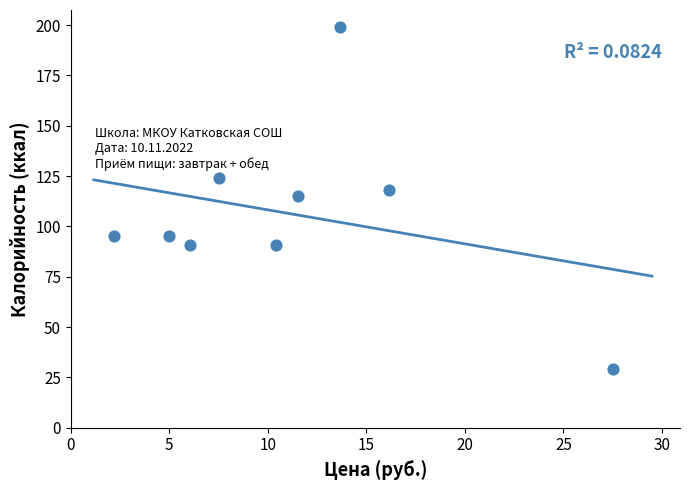

What is the range of Y values (max minus min)?

170.0